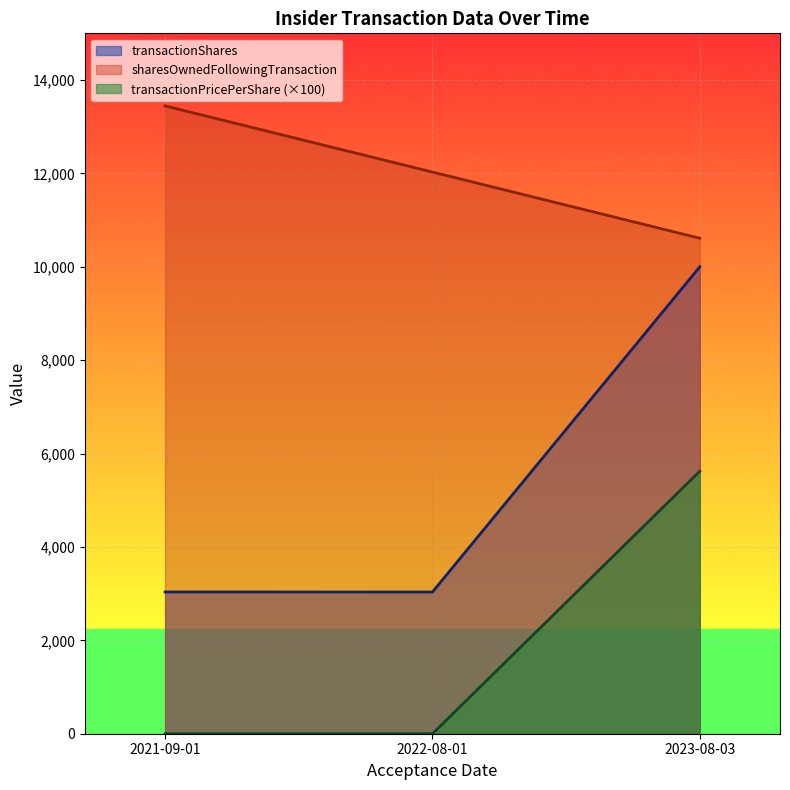

How many data points in sharesOwnedFollowingTransaction are less than 12029?

1